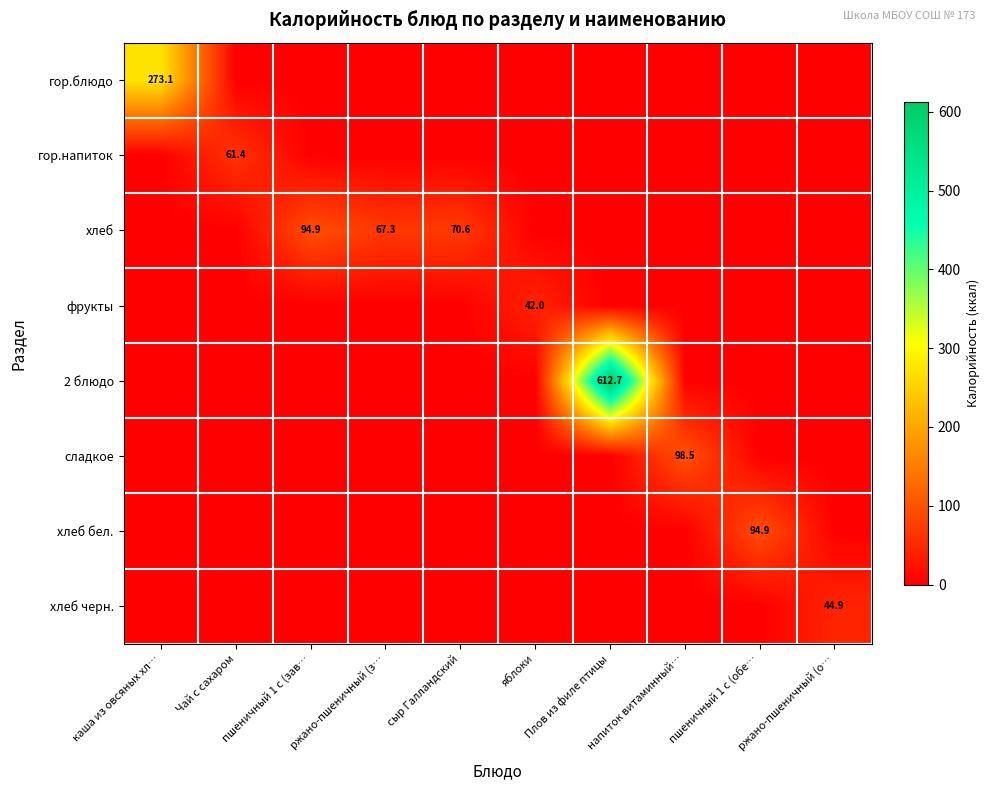

Is it true that фрукты equals 42.0 at яблоки?

True